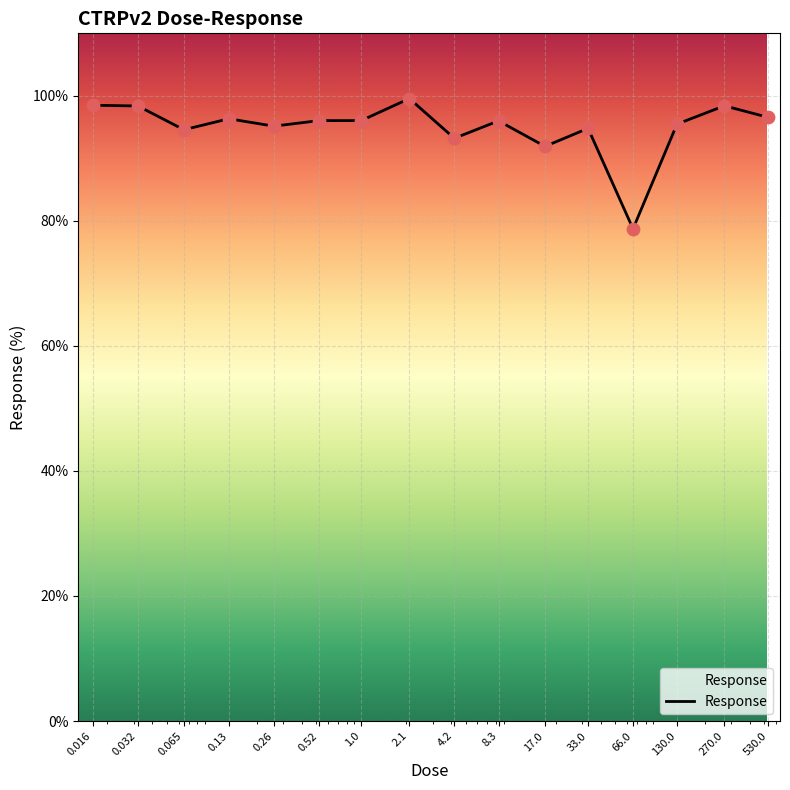

What is the smallest value displayed?

78.7